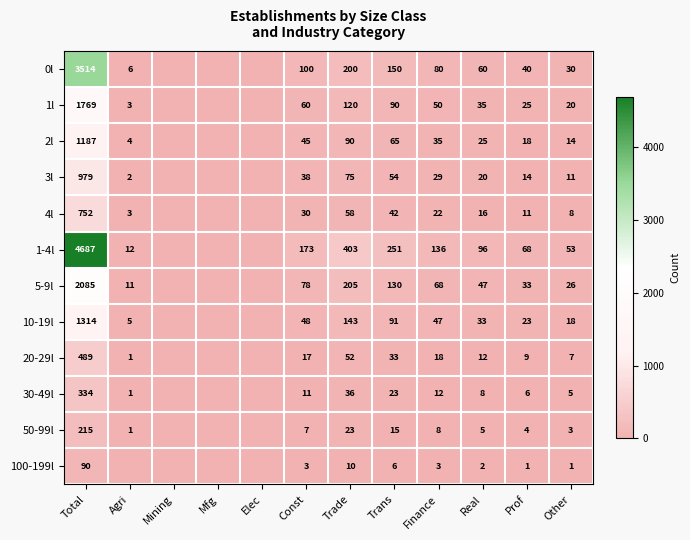

Is the value of 4l at Const greater than the value of 5-9l at Other?

Yes